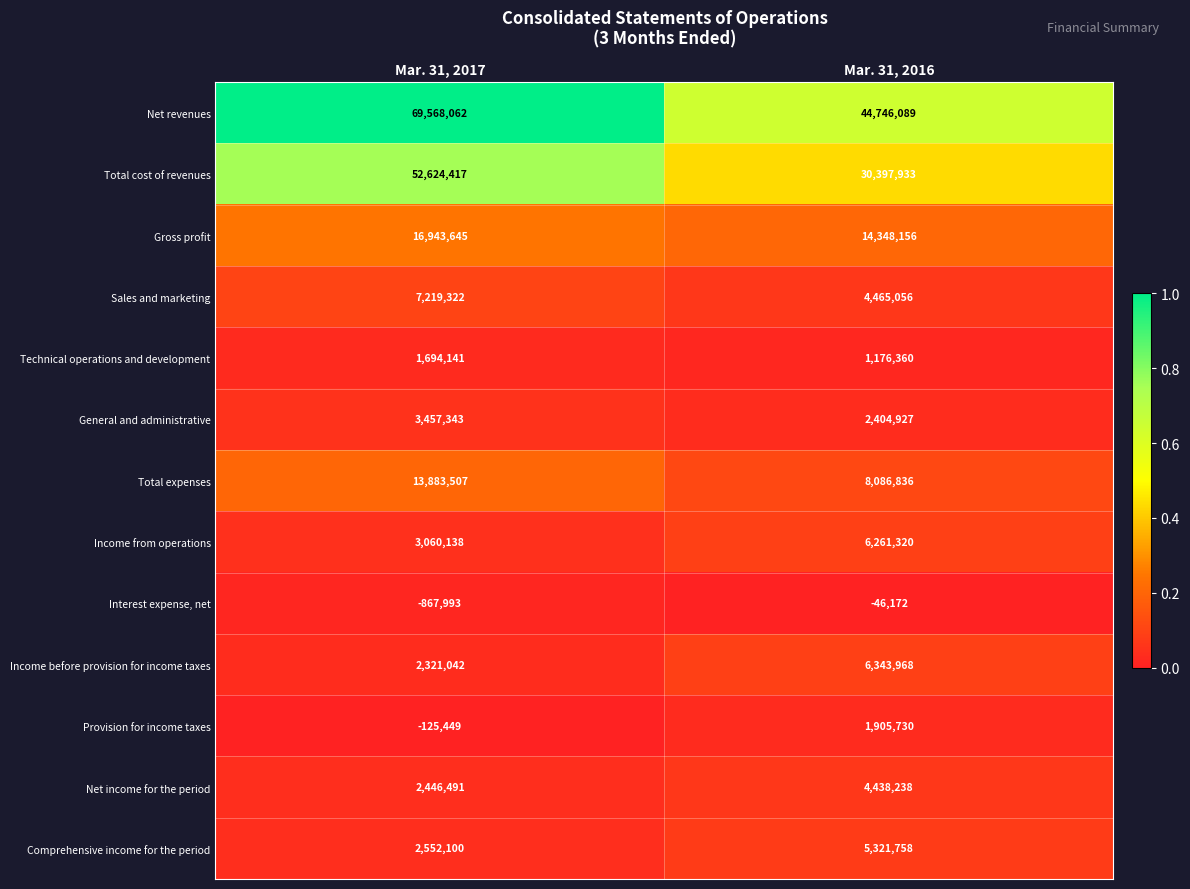

At Mar. 31, 2017, list the series in order from smallest to largest.

Interest expense, net, Provision for income taxes, Technical operations and development, Income before provision for income taxes, Net income for the period, Comprehensive income for the period, Income from operations, General and administrative, Sales and marketing, Total expenses, Gross profit, Total cost of revenues, Net revenues